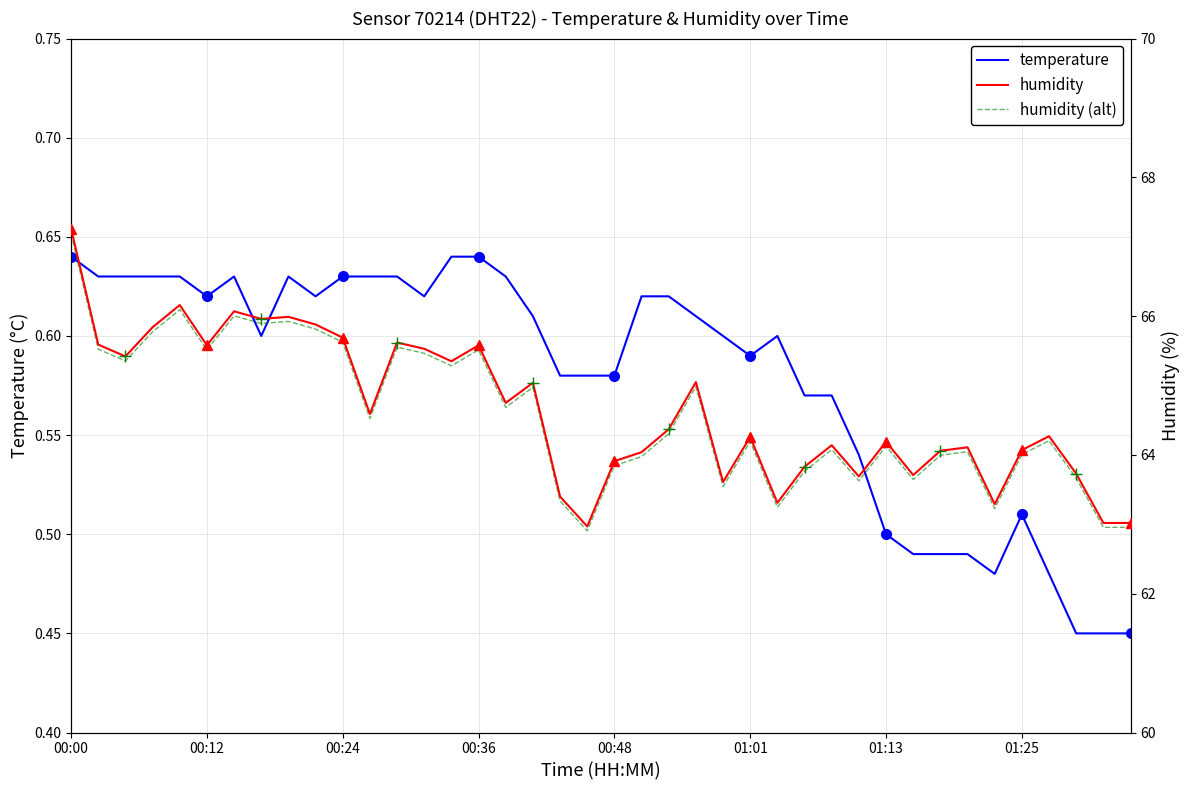

What is the sum of all temperature values?

23.1